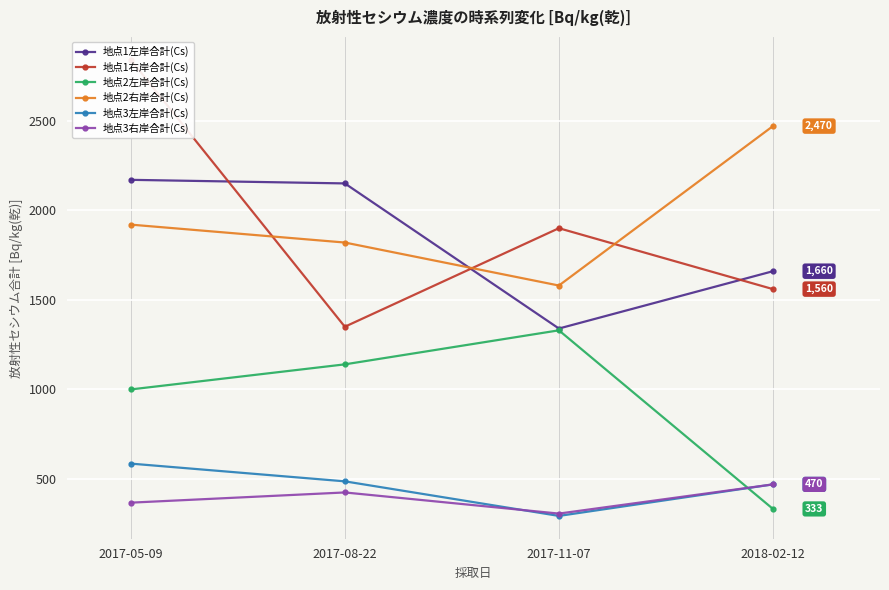

Which series has the widest spread of values?

地点1右岸合計(Cs)